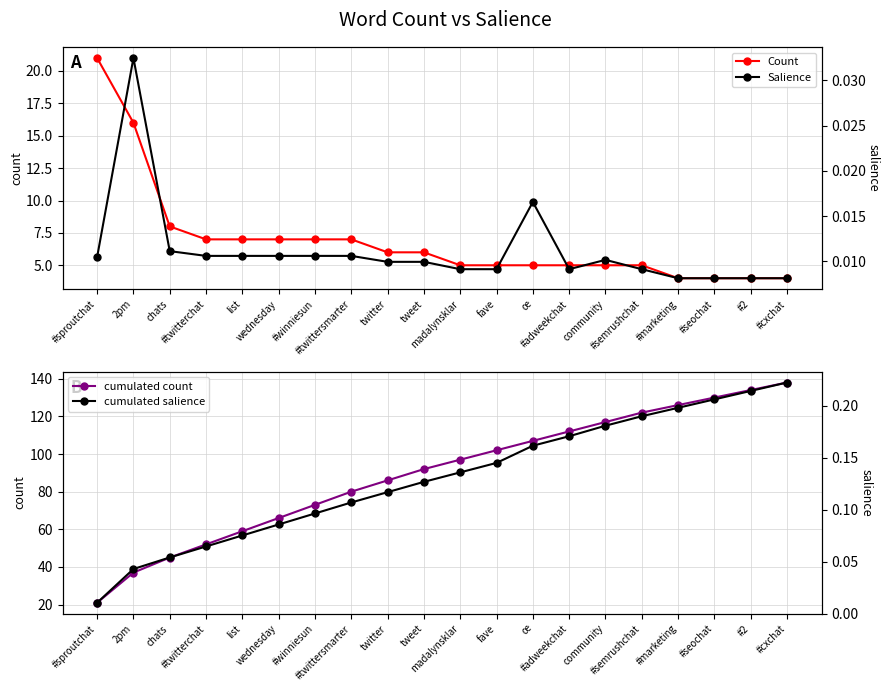

What is the value of the cumulated count point at the 11th from the left?

97